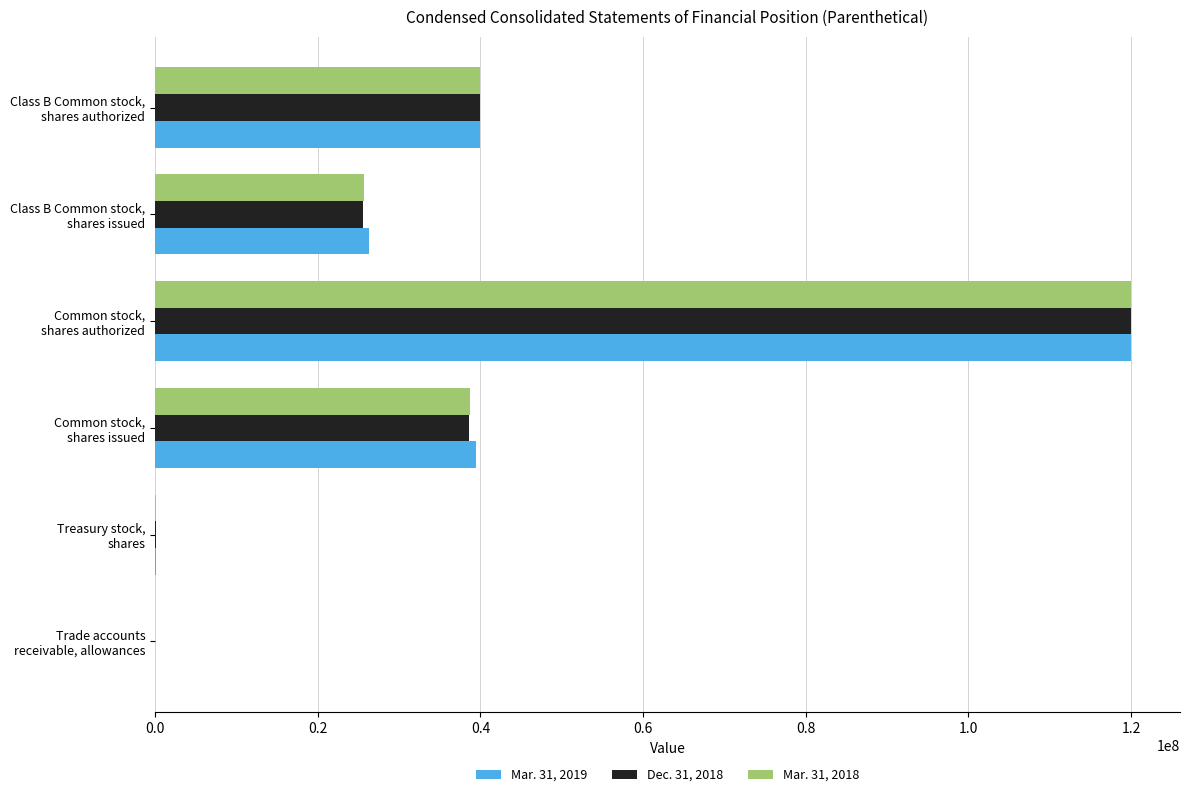

What is the maximum value shown in the chart?

120000000